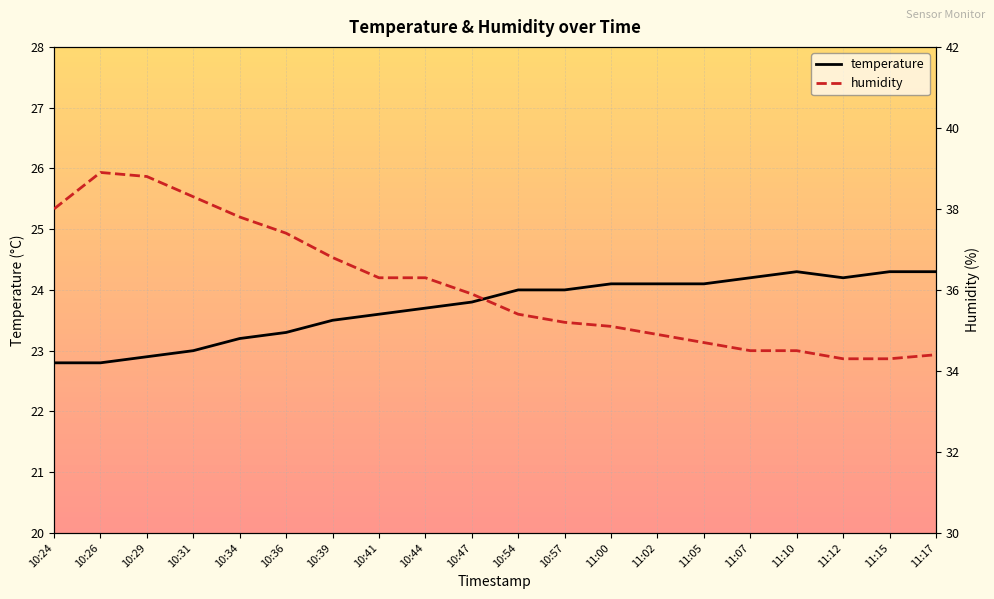

What is the label of the 20th point from the right?

10:24